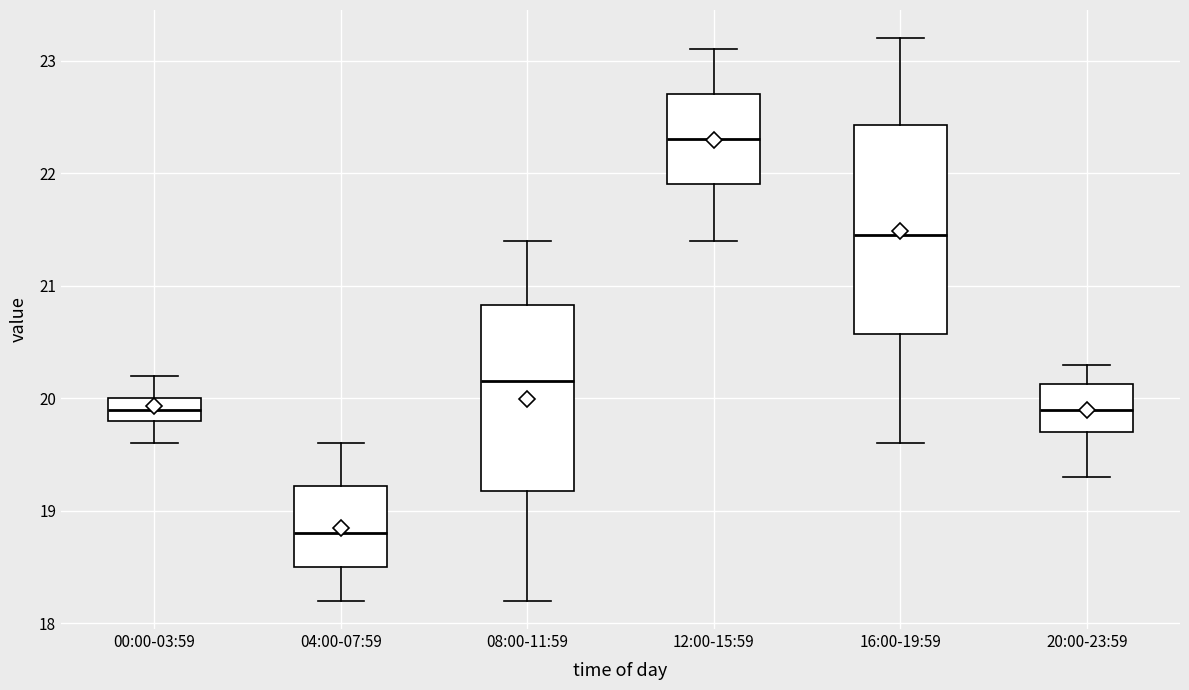

Reading left to right, read every box against the y-axis: the position of its median line, the range the box covers, and the ends of its whiskers. The values are not printed on the chart, so give them approximately, as read against the axis.

00:00-03:59: median 19.9, box 19.8 to 20.0, whiskers 19.6 to 20.2
04:00-07:59: median 18.8, box 18.5 to 19.2, whiskers 18.2 to 19.6
08:00-11:59: median 20.2, box 19.2 to 20.8, whiskers 18.2 to 21.4
12:00-15:59: median 22.3, box 21.9 to 22.7, whiskers 21.4 to 23.1
16:00-19:59: median 21.5, box 20.6 to 22.4, whiskers 19.6 to 23.2
20:00-23:59: median 19.9, box 19.7 to 20.1, whiskers 19.3 to 20.3